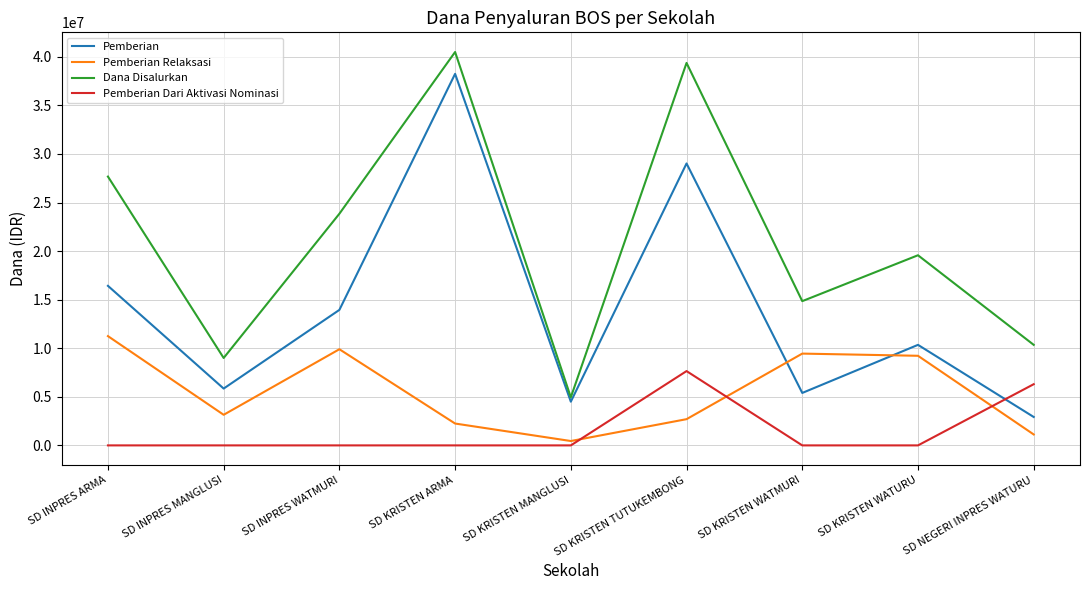

True or false: Pemberian has a value of 9605224 at SD INPRES MANGLUSI.

False